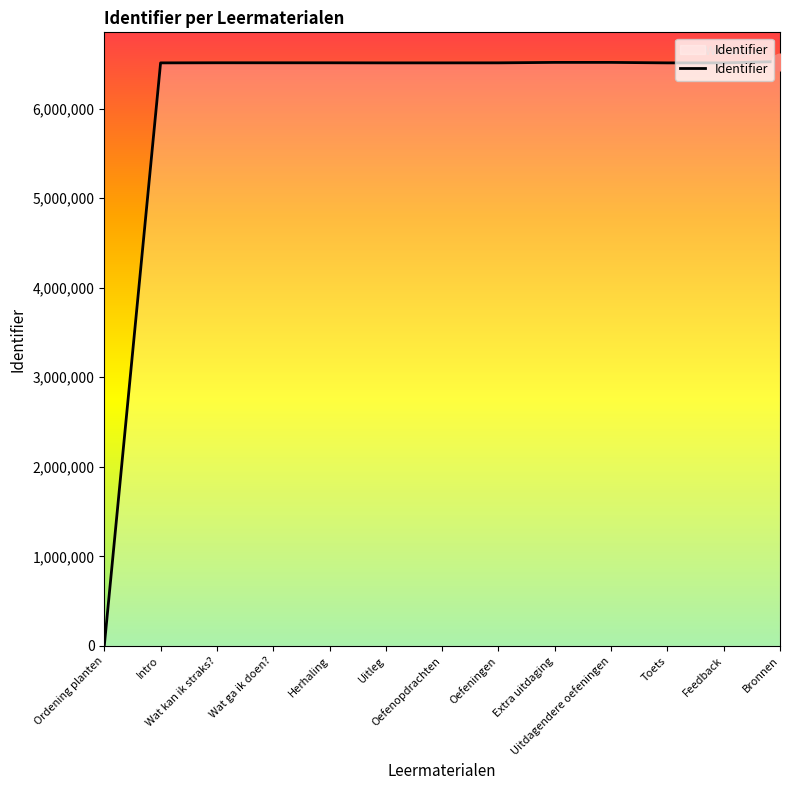

What is the difference between the maximum and minimum values?

6525264